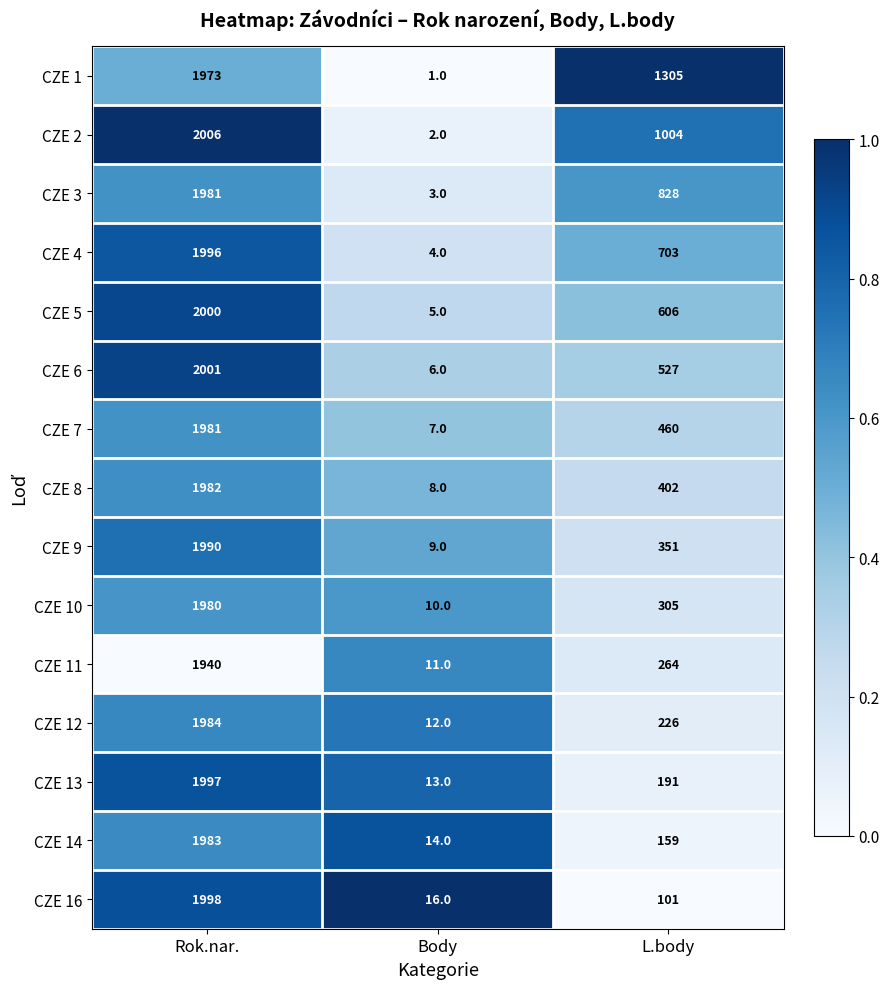

What is the sum of all CZE 16 values?

2115